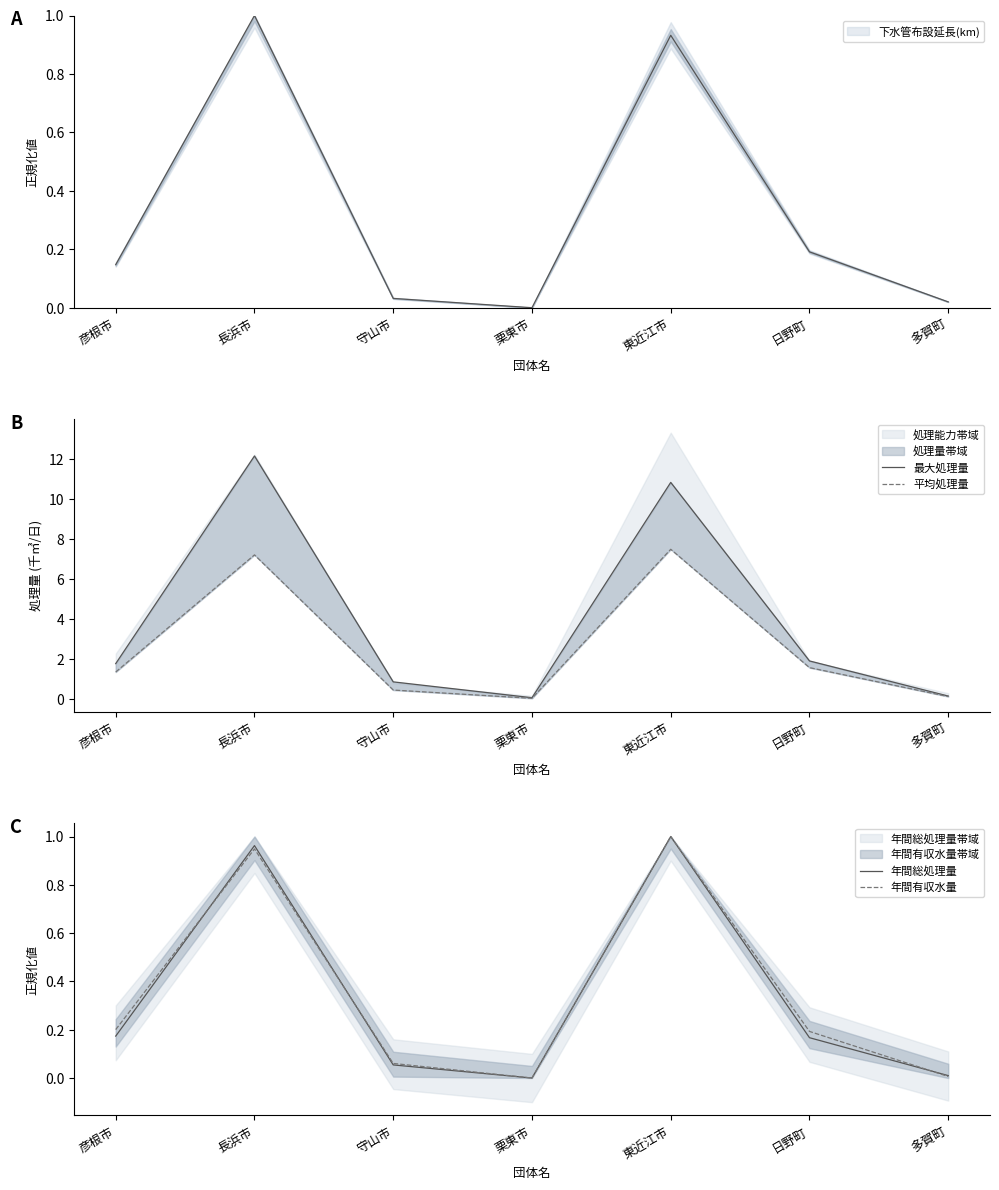

At which category does 平均処理量 reach its first local peak?

長浜市